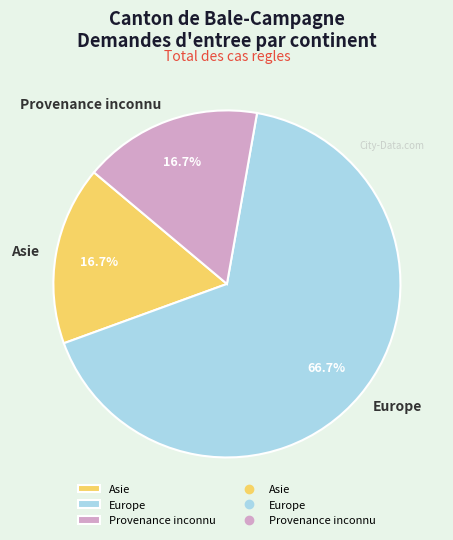

True or false: Asie accounts for 17% of the total.

True